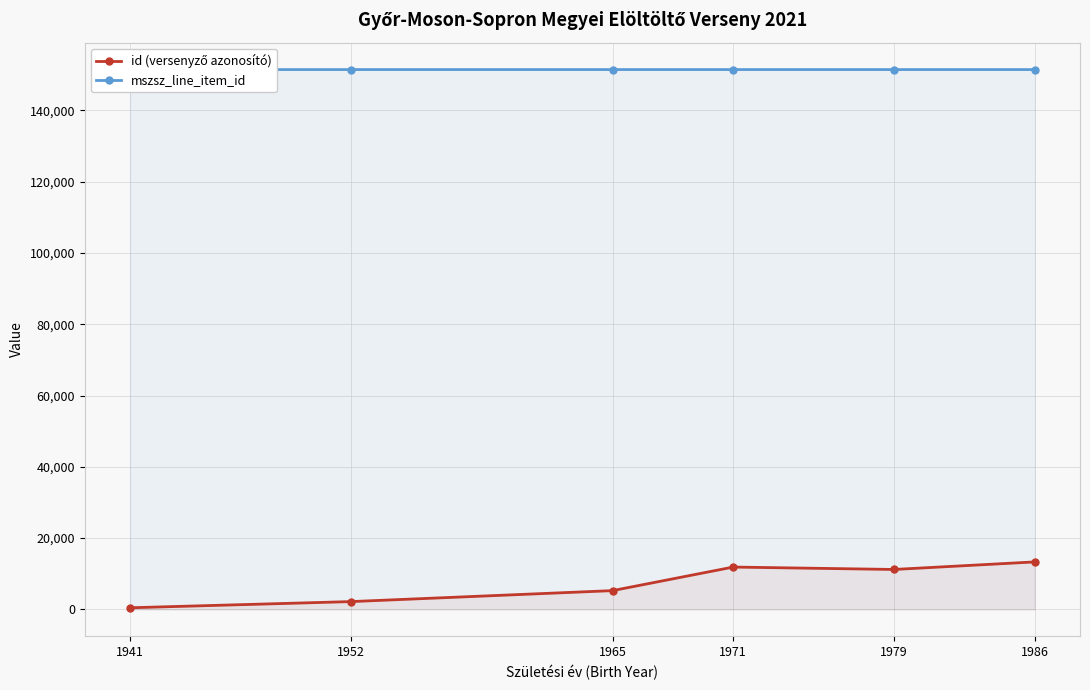

Is it true that id (versenyző azonosító) equals 969 at 1952?

False